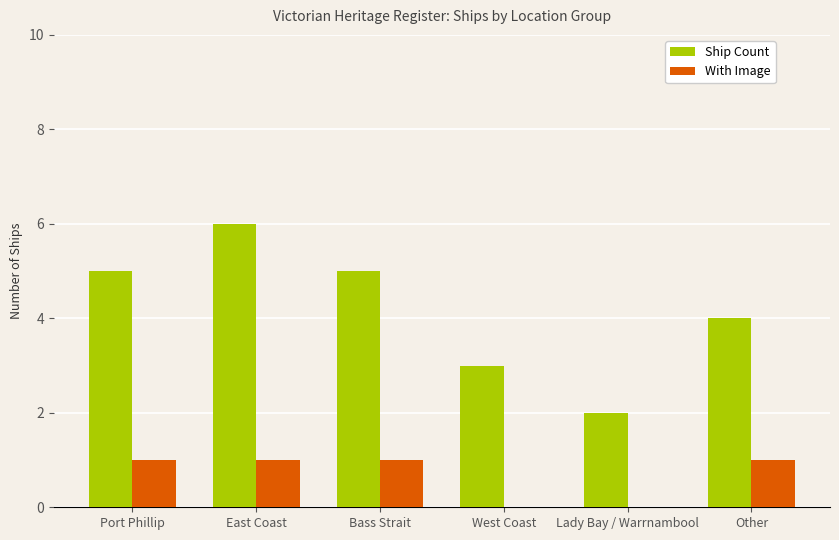

Which label corresponds to the largest value in the chart?

East Coast